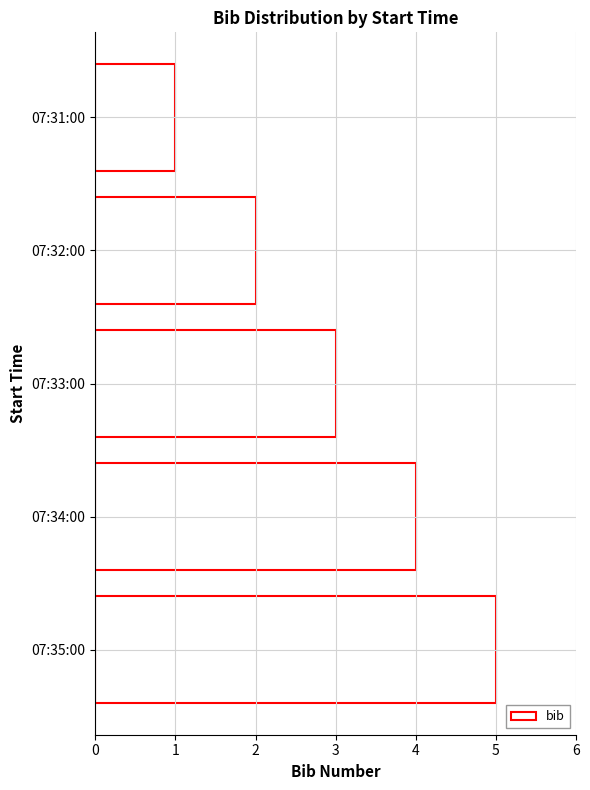

What is the average value?

3